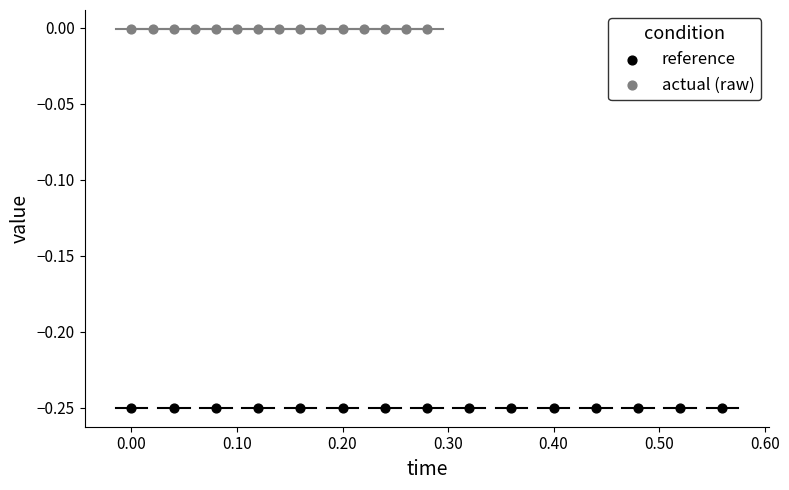

Which series reaches the maximum Y coordinate?

actual (raw)